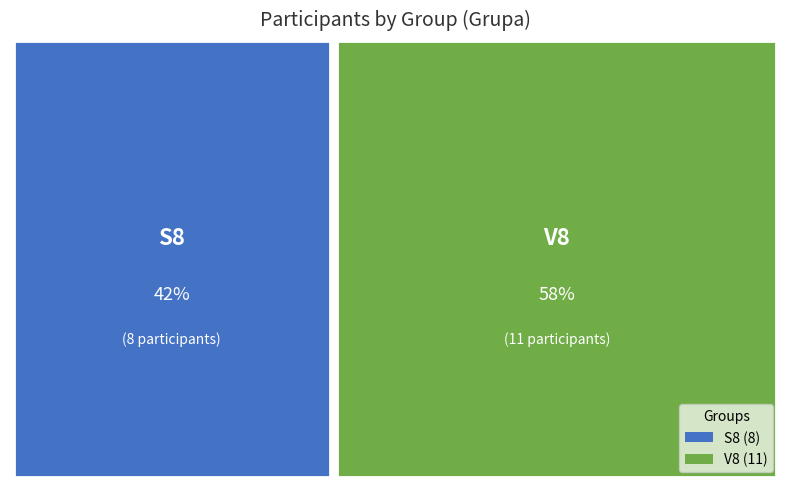

Do V8 and S8 together represent more than half of the pie?

Yes